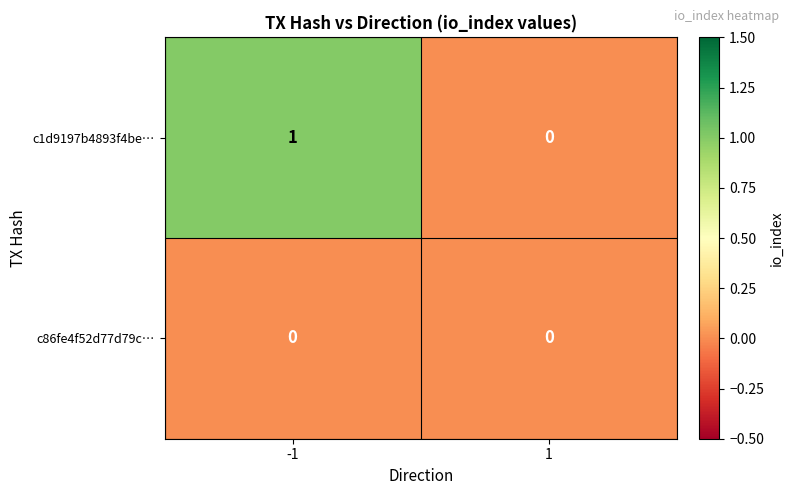

Which series has the largest range (max minus min)?

c1d9197b4893f4be…